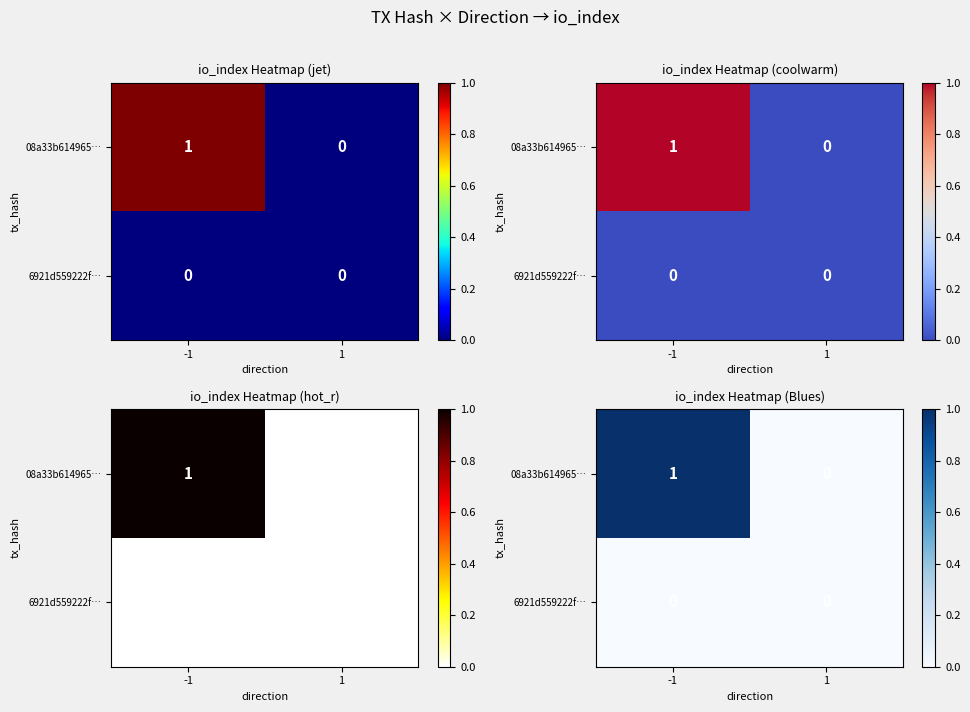

What is the highest value of the 08a33b614965… series?

1